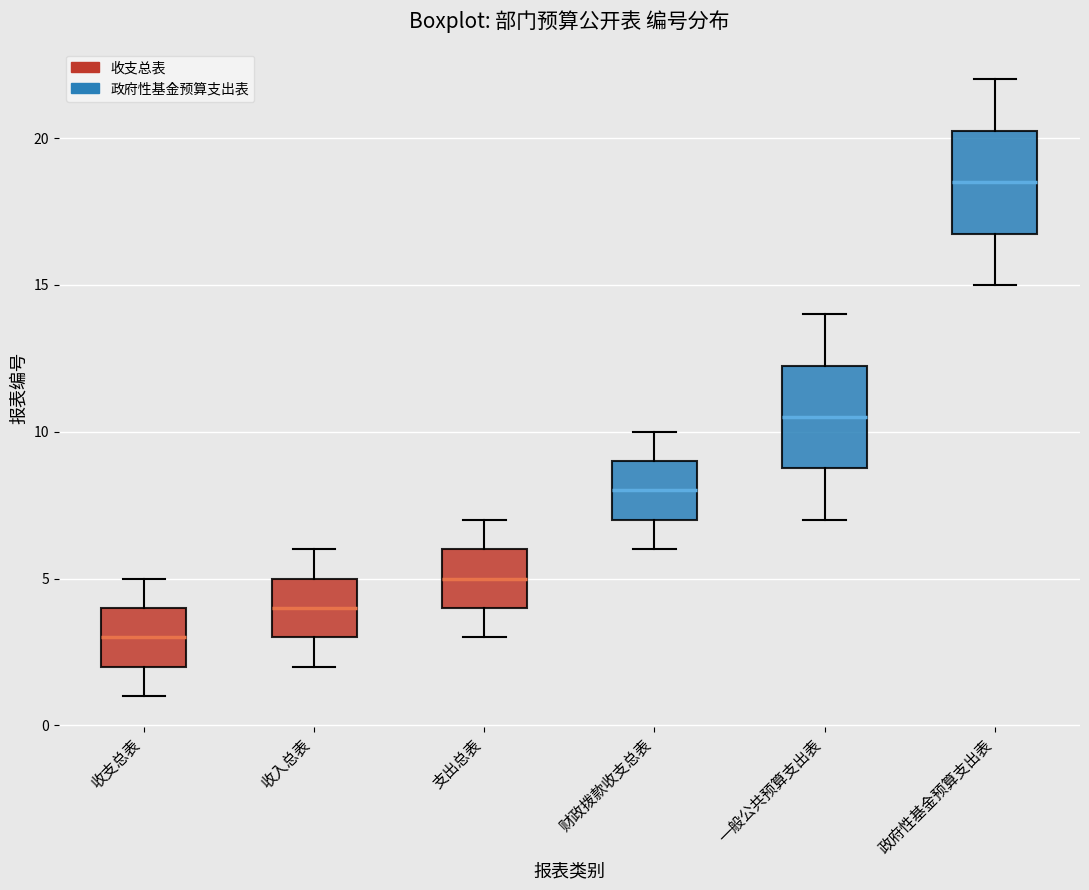

Reading left to right, read every box against the y-axis: the position of its median line, the range the box covers, and the ends of its whiskers. The values are not printed on the chart, so give them approximately, as read against the axis.

收支总表: median 3.0, box 2.0 to 4.0, whiskers 1.0 to 5.0
收入总表: median 4.0, box 3.0 to 5.0, whiskers 2.0 to 6.0
支出总表: median 5.0, box 4.0 to 6.0, whiskers 3.0 to 7.0
财政拨款收支总表: median 8.0, box 7.0 to 9.0, whiskers 6.0 to 10.0
一般公共预算支出表: median 10.5, box 9.0 to 12.5, whiskers 7.0 to 14.0
政府性基金预算支出表: median 18.5, box 17.0 to 20.5, whiskers 15.0 to 22.0